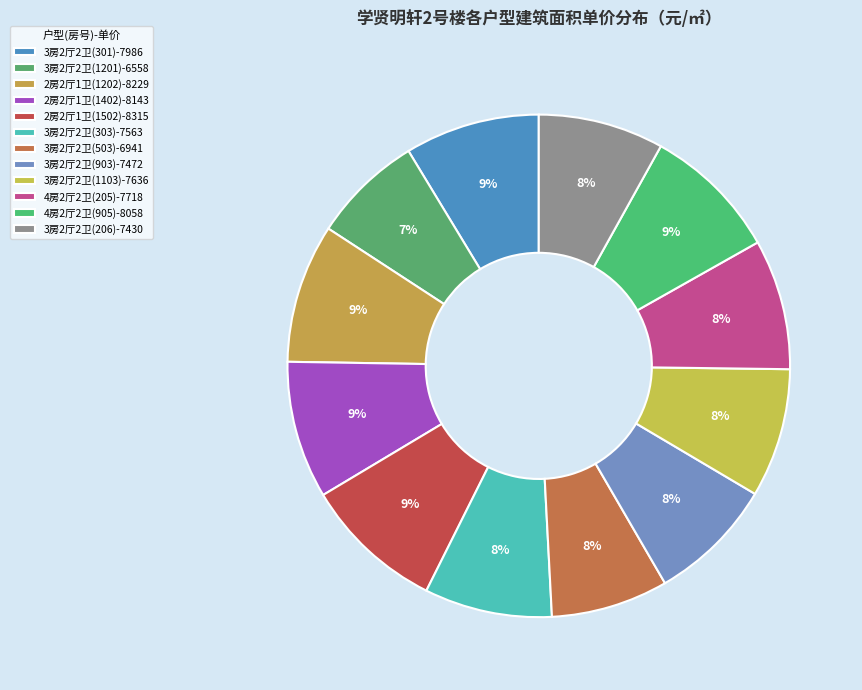

Count the number of slices in the pie.

12